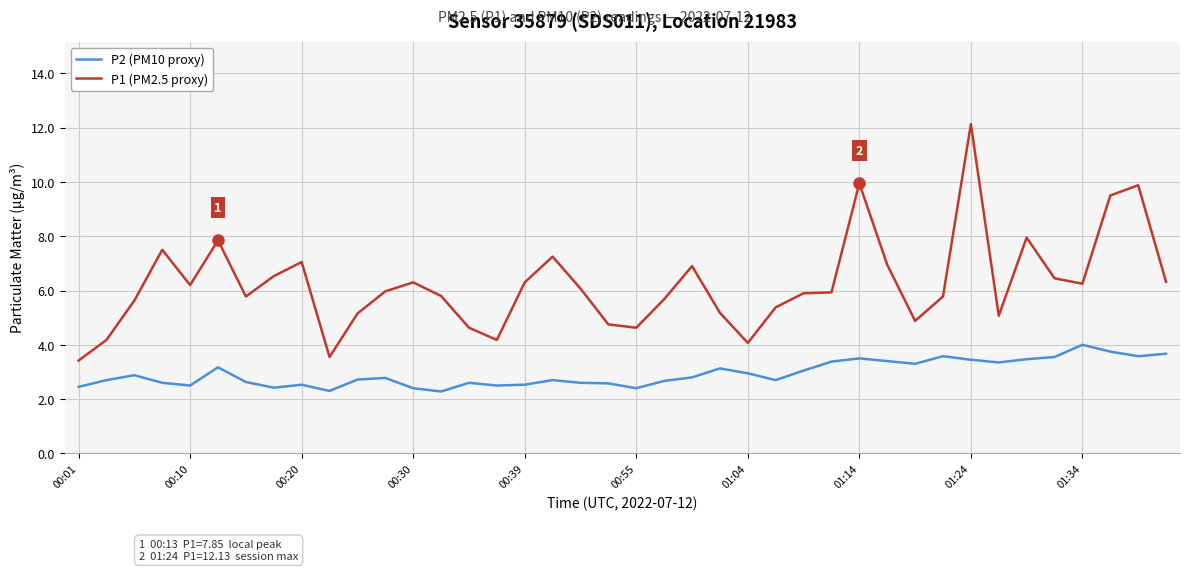

List the series in order of their overall mean, lowest first.

P2 (PM10 proxy), P1 (PM2.5 proxy)